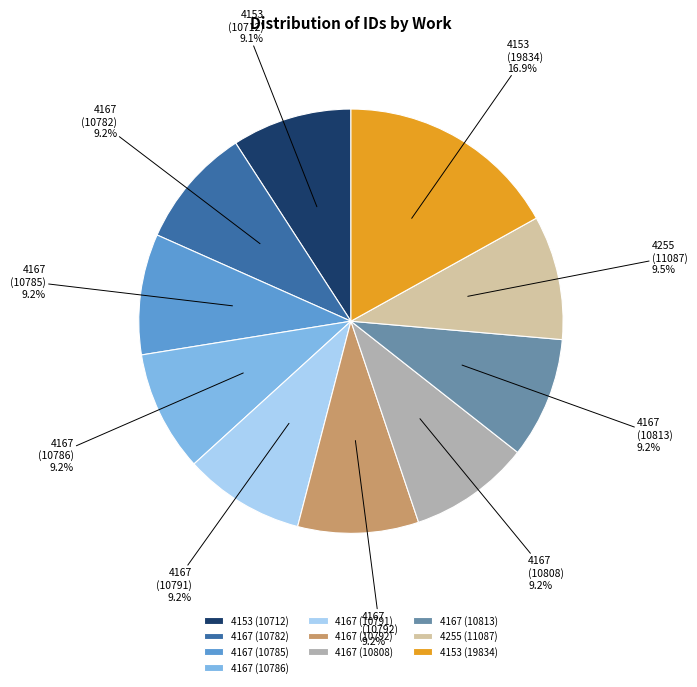

Count the number of slices in the pie.

10